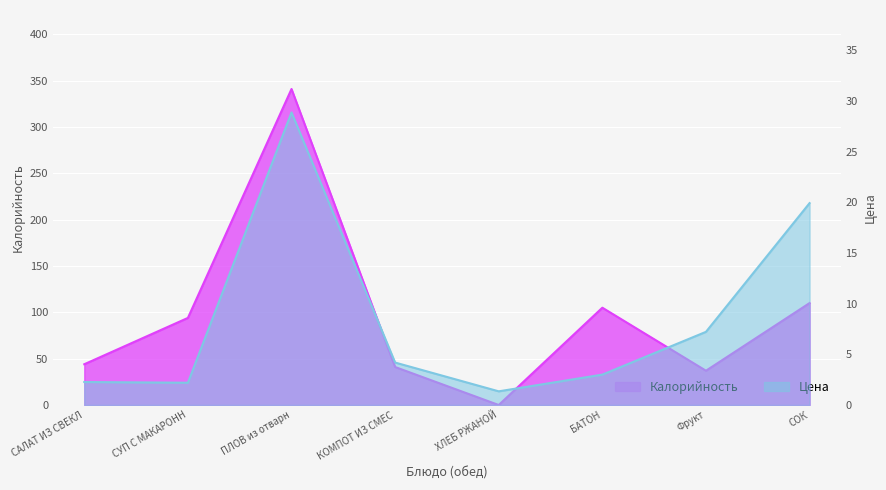

What is the difference between the highest and lowest values at БАТОН?

102.0